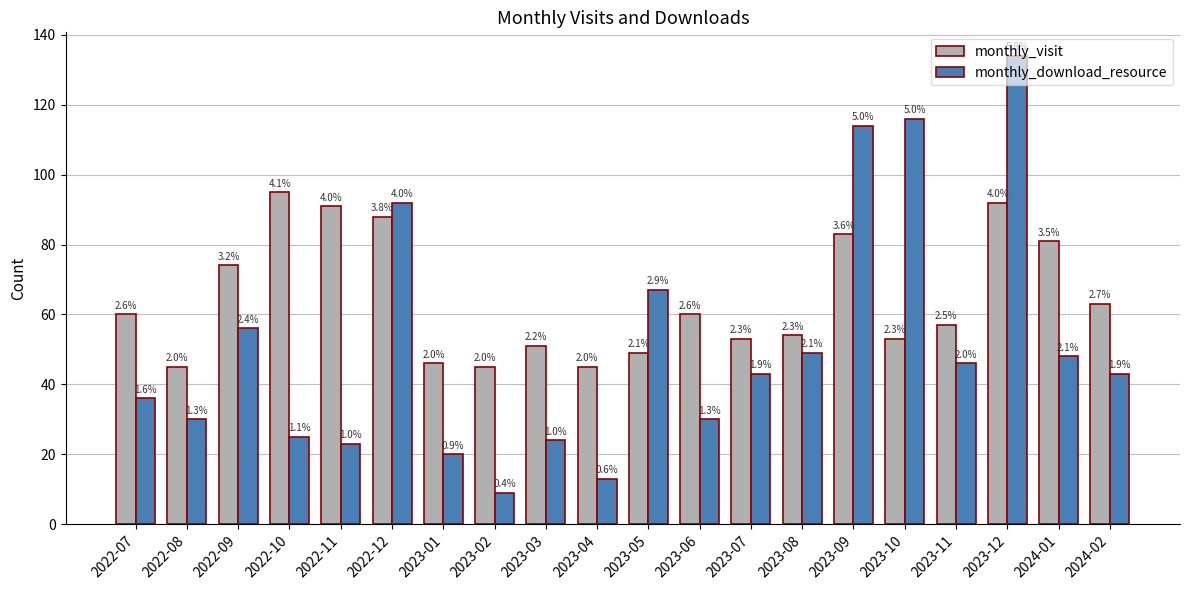

What is the label of the 12th bar from the left?

2023-06